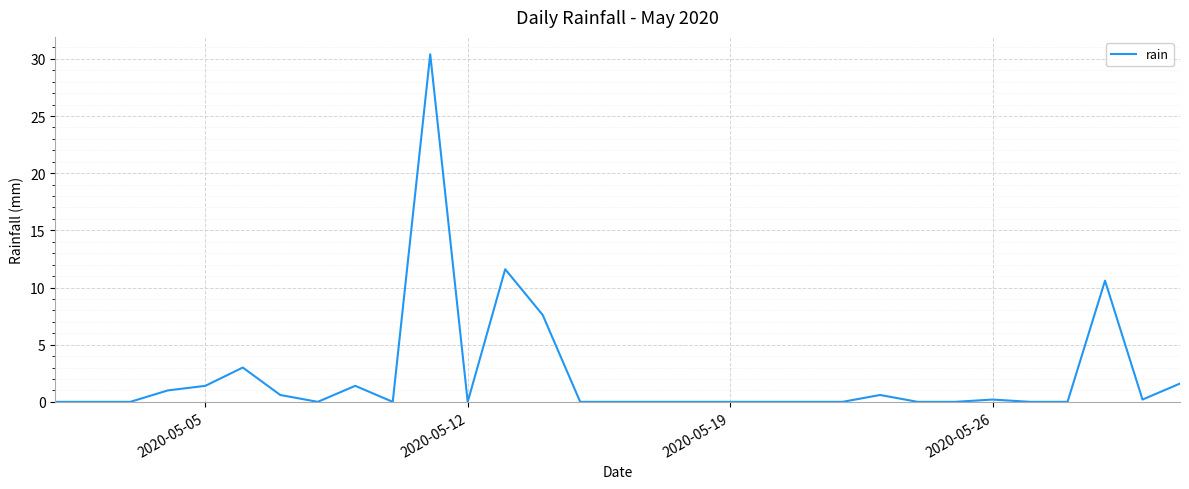

How many distinct data groups are displayed?

1